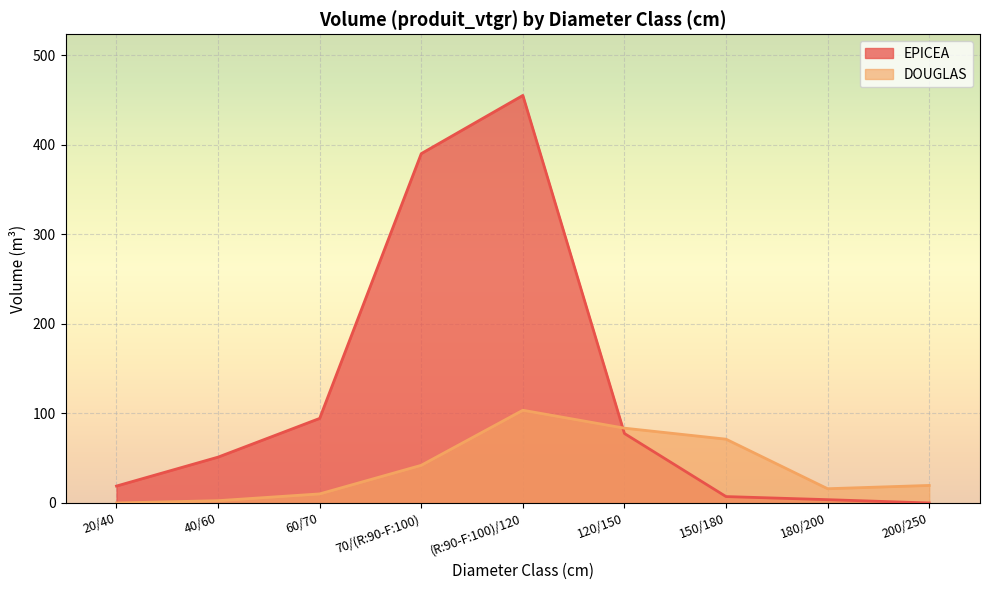

Rank the series at (R:90-F:100)/120 from highest to lowest value.

EPICEA, DOUGLAS